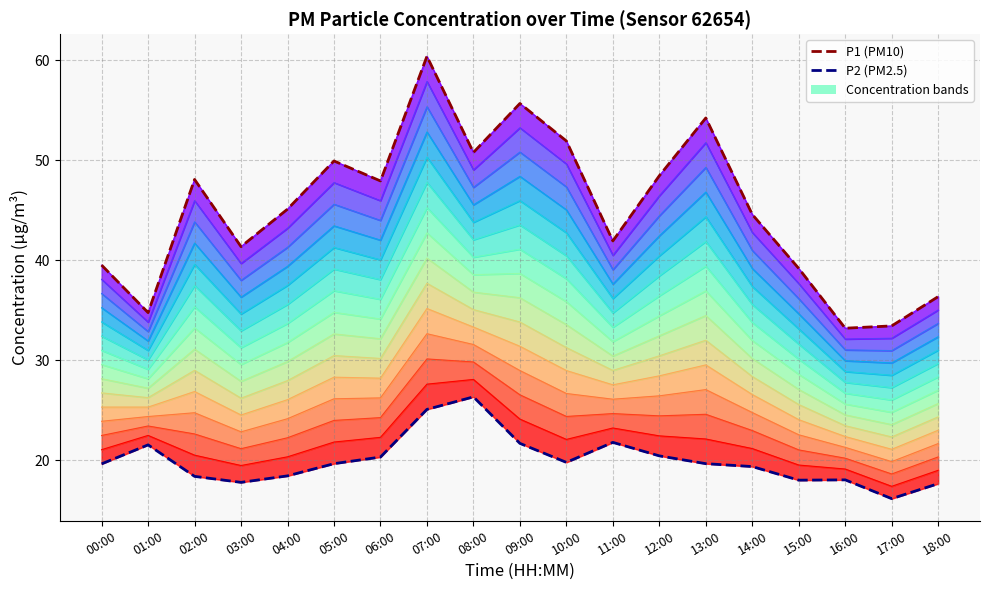

Rank the series by their average value, from lowest to highest.

P2 (PM2.5), P1 (PM10)